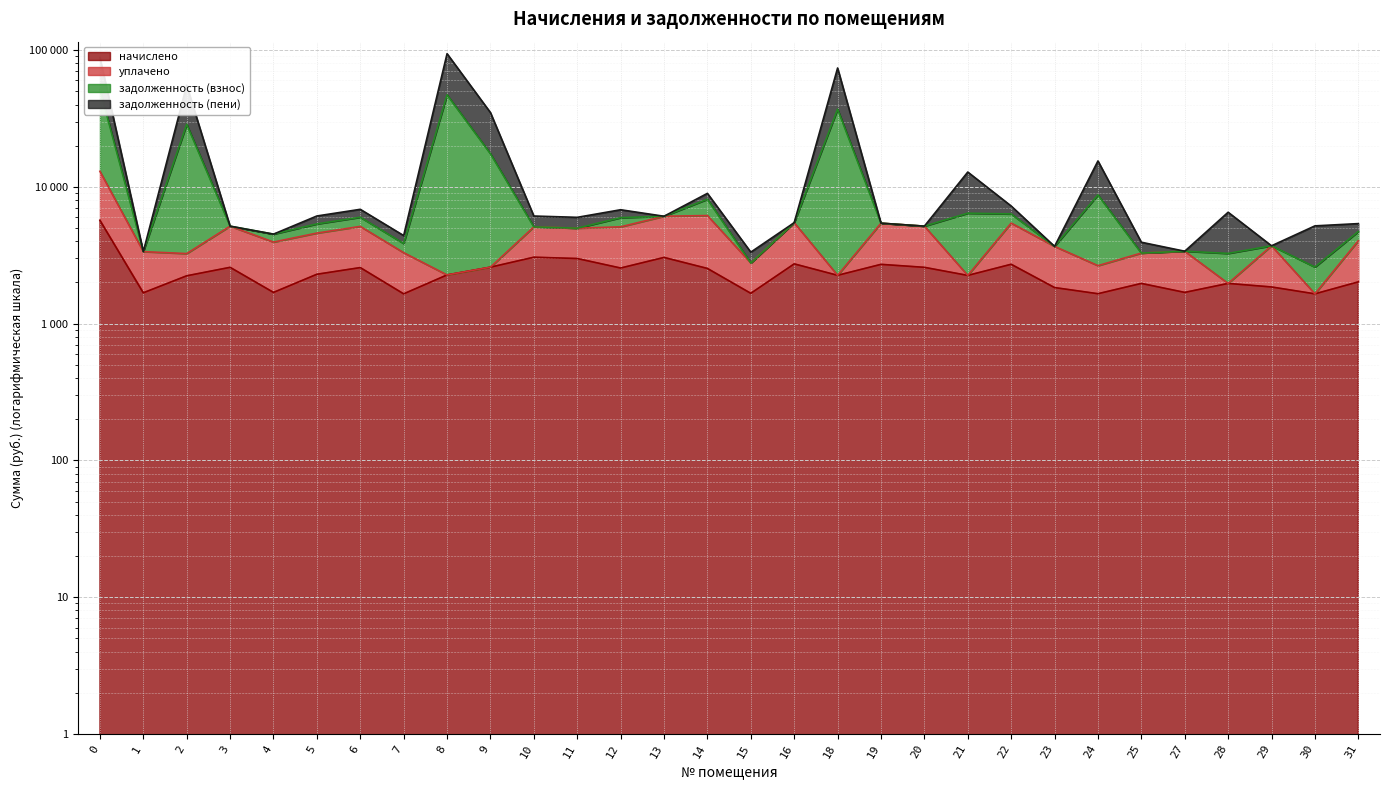

True or false: задолженность (взнос) and начислено cross at least once.

False